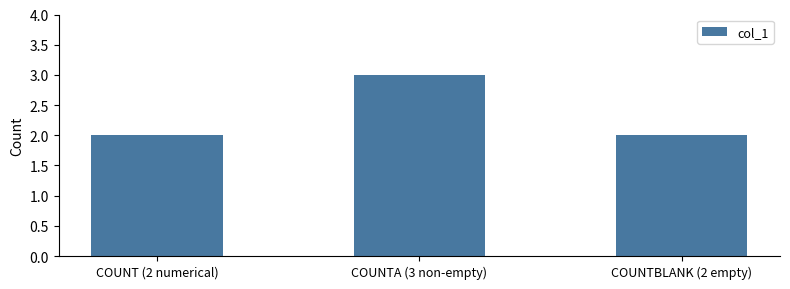

The value at COUNT (2 numerical) is 2. True or false?

True